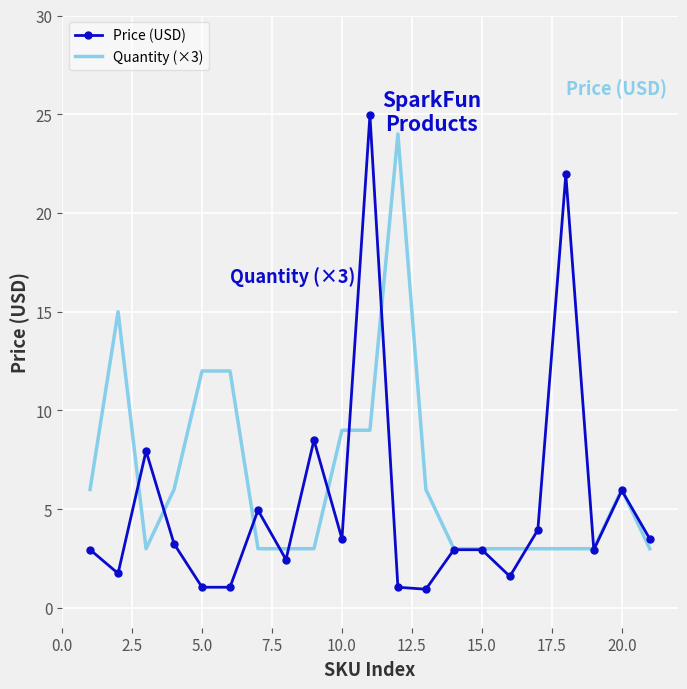

List the series in order of their peak value, highest first.

Price (USD), Quantity (×3)